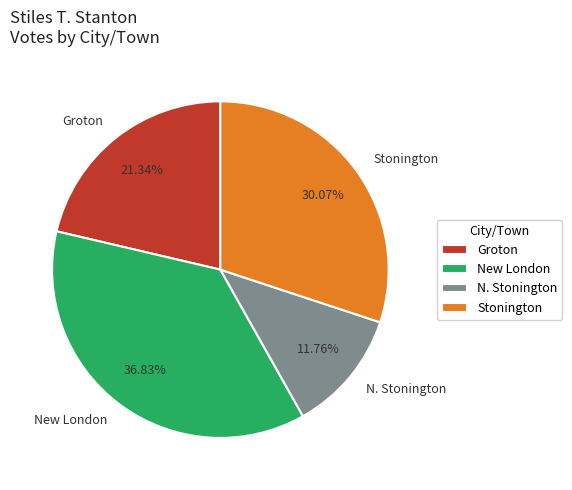

Is it true that Groton is 21% of the pie?

True